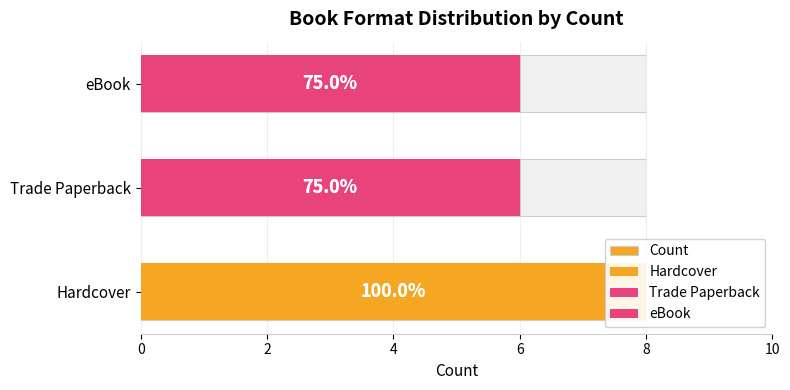

Reading left to right, transcribe all the data shown in this chart.

8	6	6